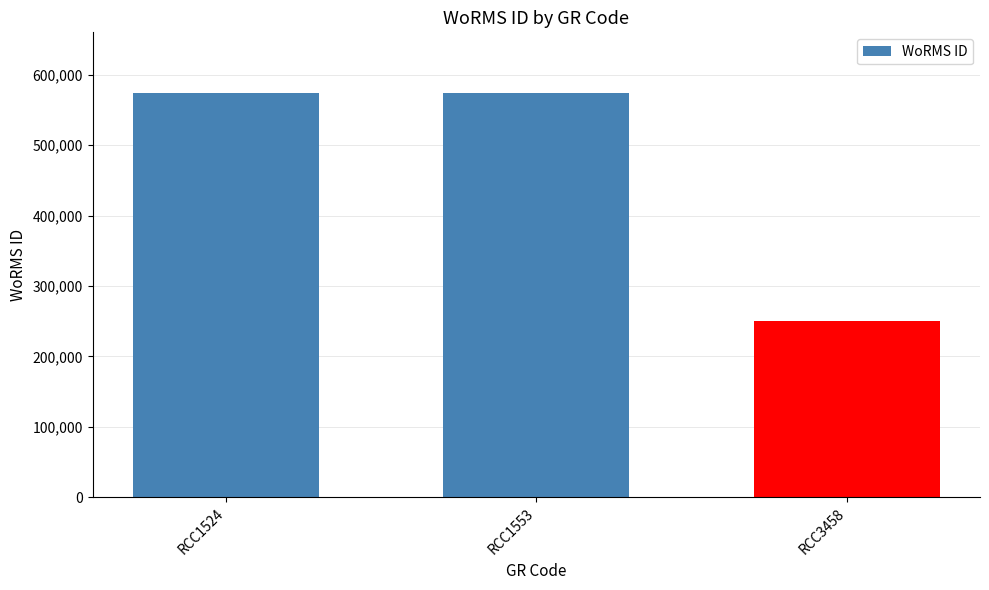

What is the change in value from RCC1524 to RCC3458?

-324198